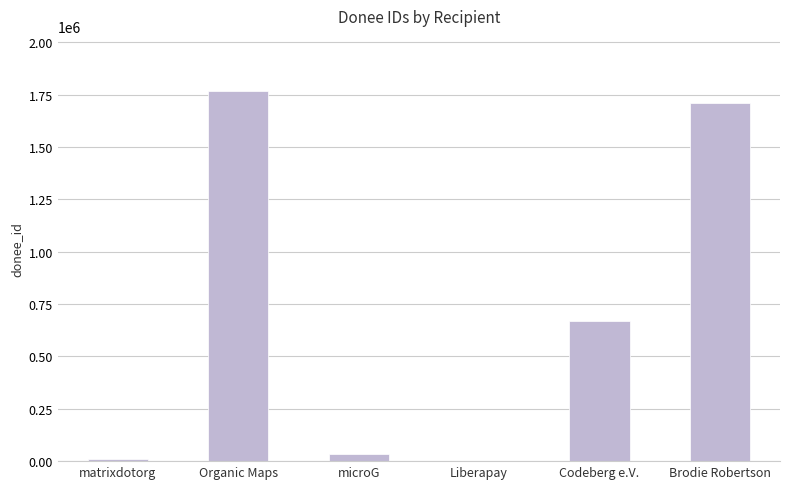

Which has a higher value, matrixdotorg or Organic Maps?

Organic Maps